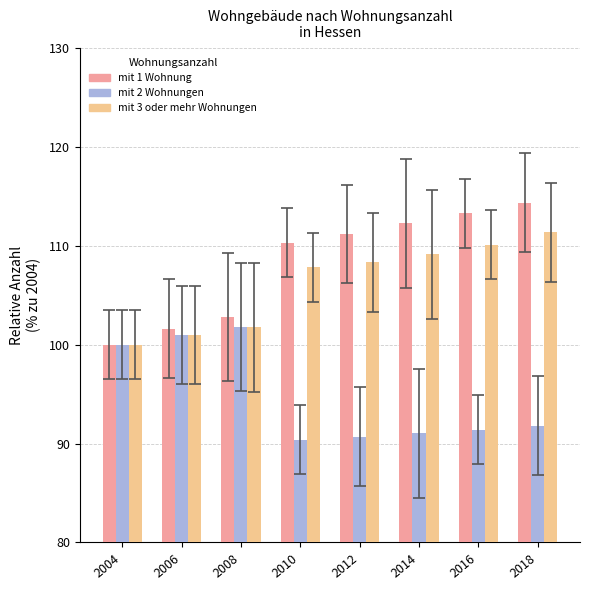

At which category is the sum across all series the highest?

2018